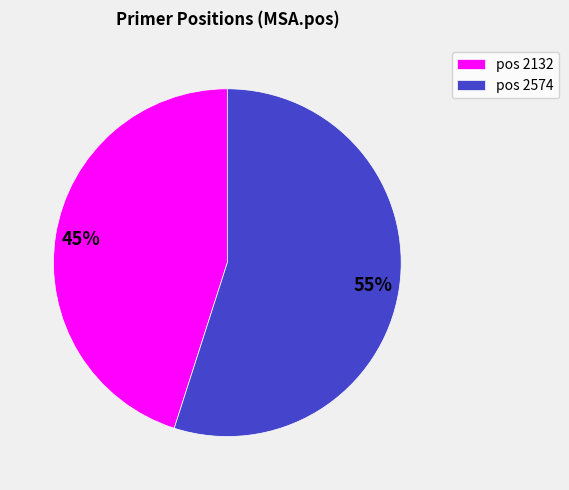

Is it true that pos 2132 is 45% of the pie?

True